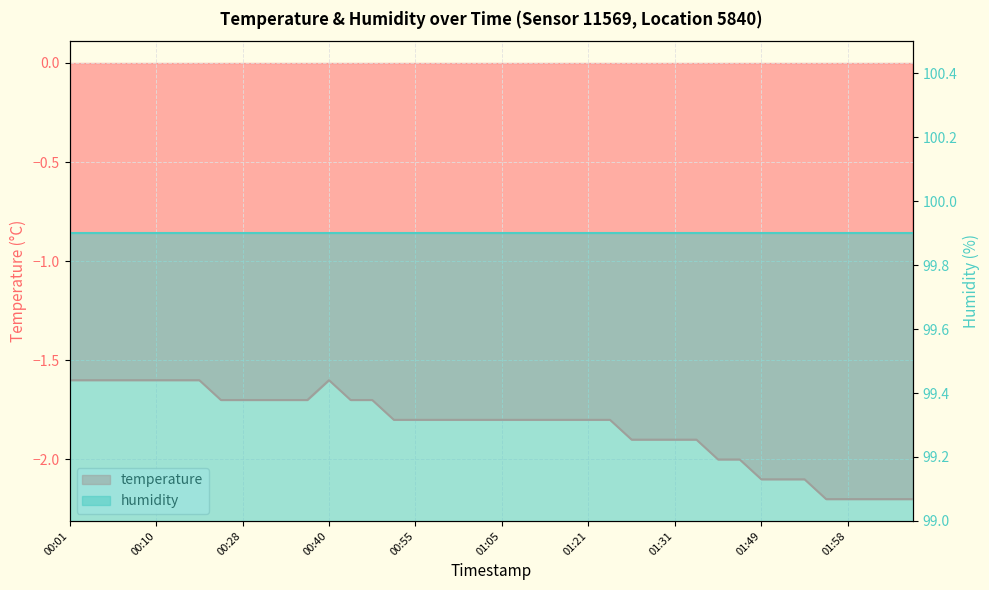

The value at 01:19 is -2.5. True or false?

False